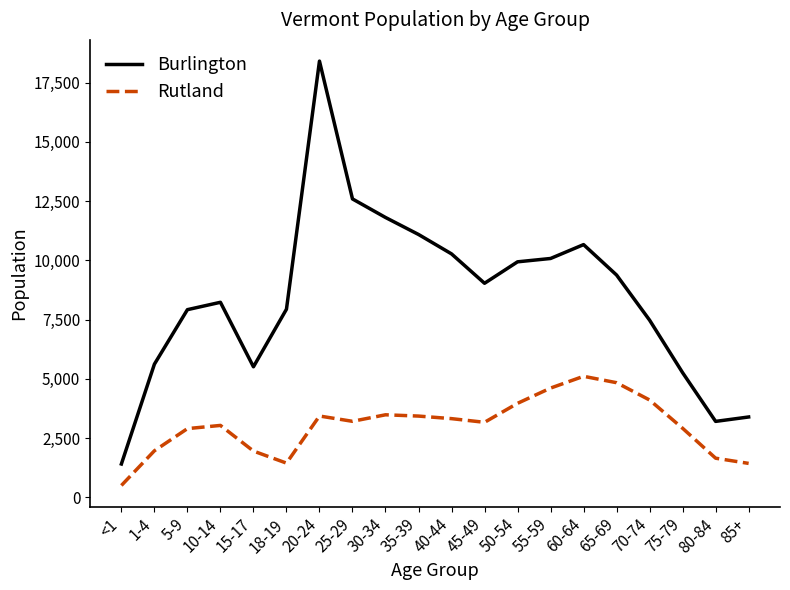

Which series has the largest range (max minus min)?

Burlington